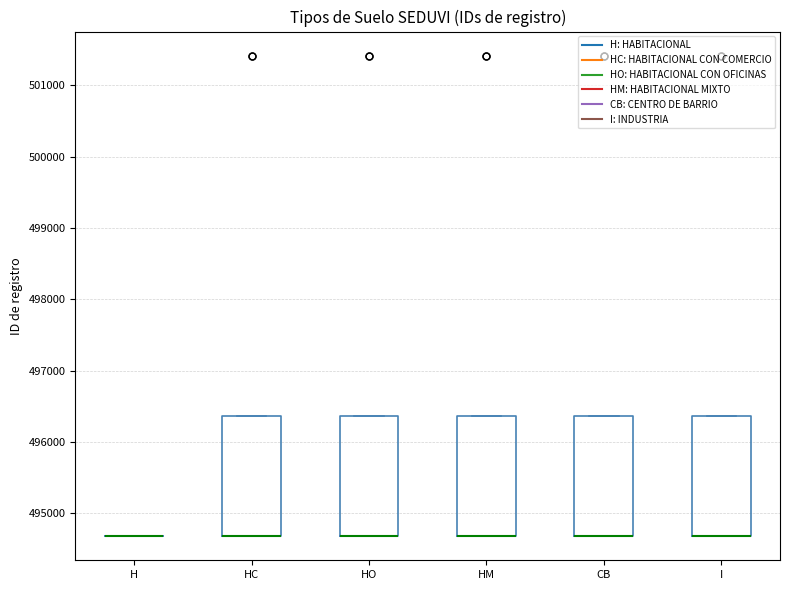

Reading left to right, read every box against the y-axis: the position of its median line, the range the box covers, and the ends of its whiskers. The values are not printed on the chart, so give them approximately, as read against the axis.

H: box collapsed to a line at 494700, whiskers 494700 to 494700
HC: median 494700 (drawn on the box's lower edge), box 494700 to 496400, whiskers 494700 to 496400
HO: median 494700 (drawn on the box's lower edge), box 494700 to 496400, whiskers 494700 to 496400
HM: median 494700 (drawn on the box's lower edge), box 494700 to 496400, whiskers 494700 to 496400
CB: median 494700 (drawn on the box's lower edge), box 494700 to 496400, whiskers 494700 to 496400
I: median 494700 (drawn on the box's lower edge), box 494700 to 496400, whiskers 494700 to 496400